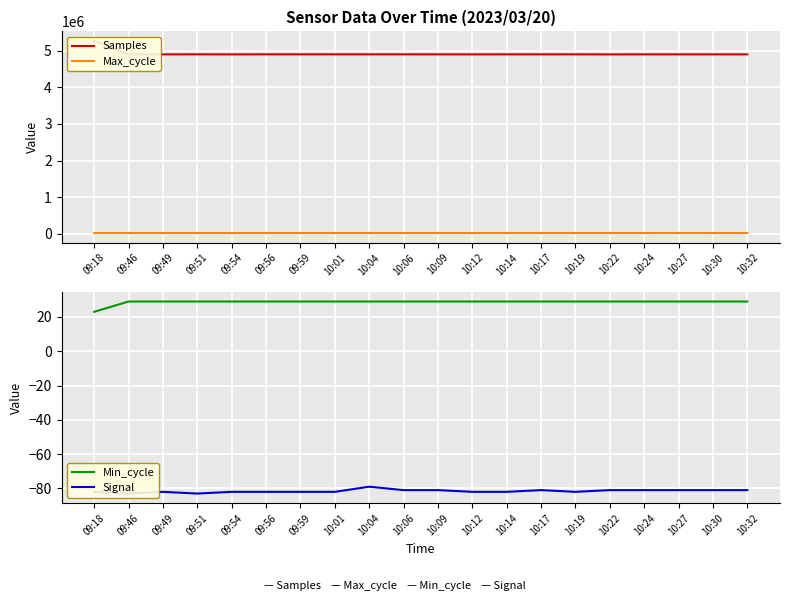

How many categories are shown in the chart?

20